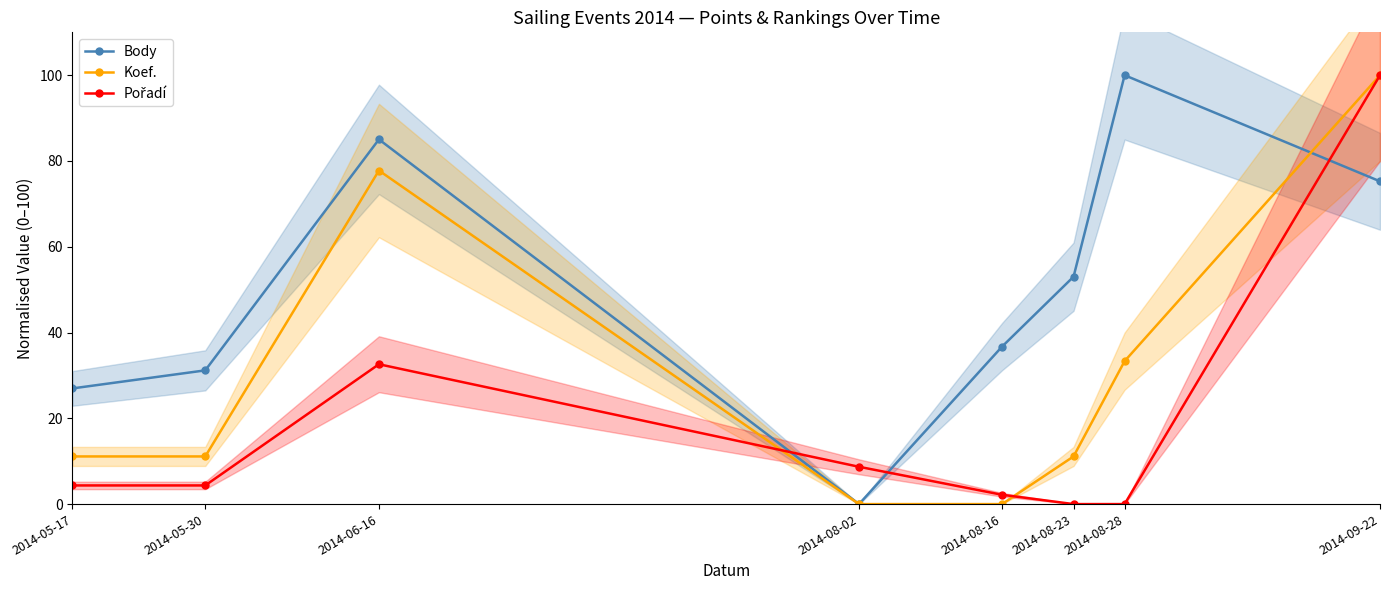

List the labels in order of Pořadí value, smallest first.

2014-08-23, 2014-08-28, 2014-08-16, 2014-05-17, 2014-05-30, 2014-08-02, 2014-06-16, 2014-09-22